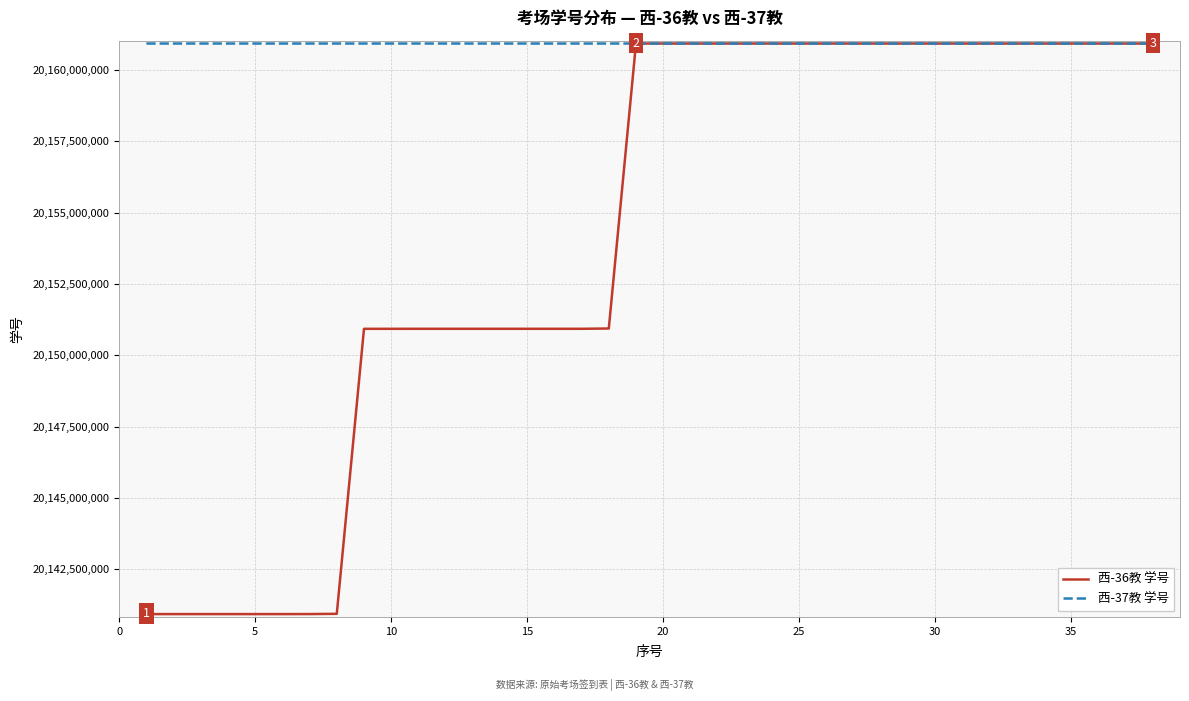

Does the chart display data point markers on the line(s)?

No